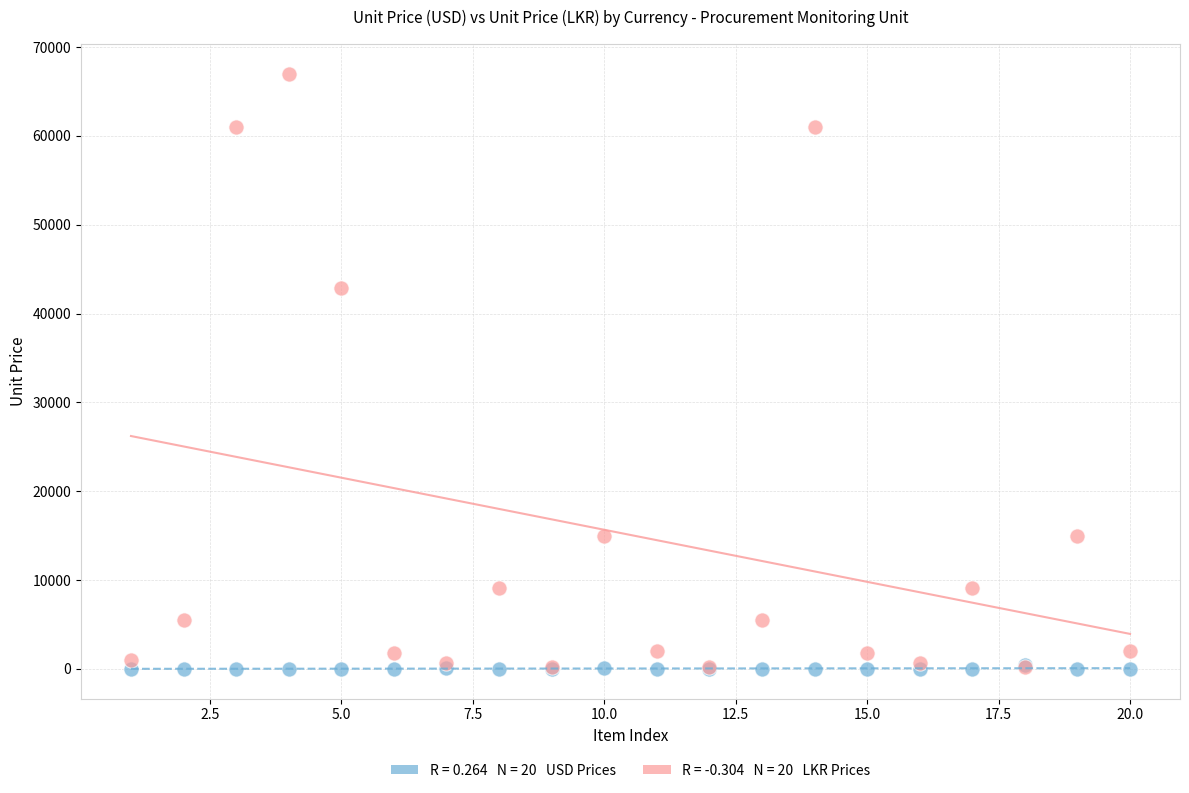

Across all series, what Y value is closest to 33500?

42925.4